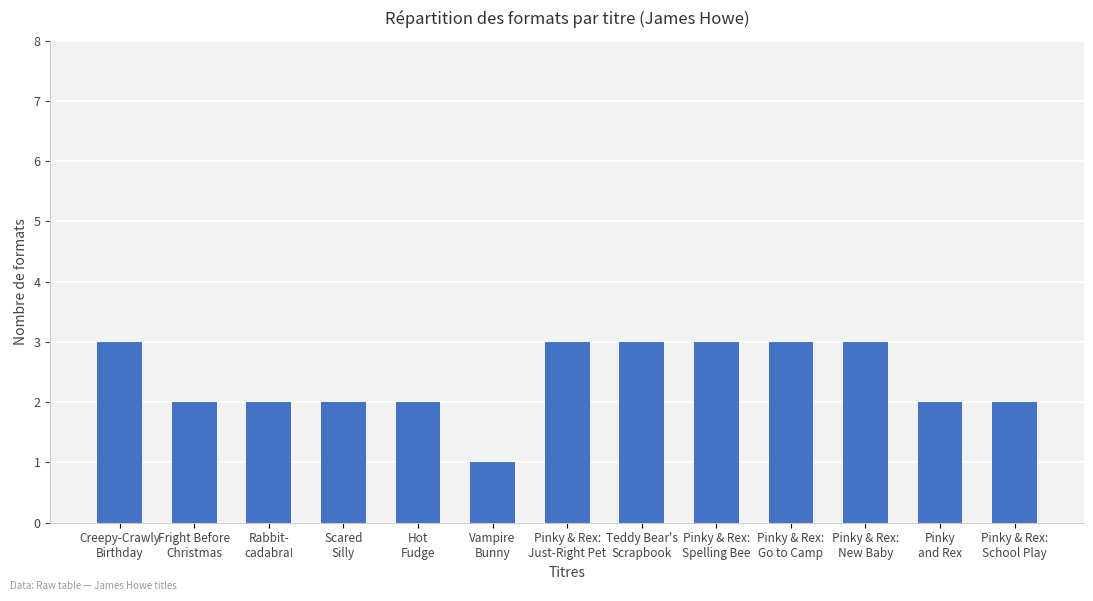

What is the maximum value shown in the chart?

3